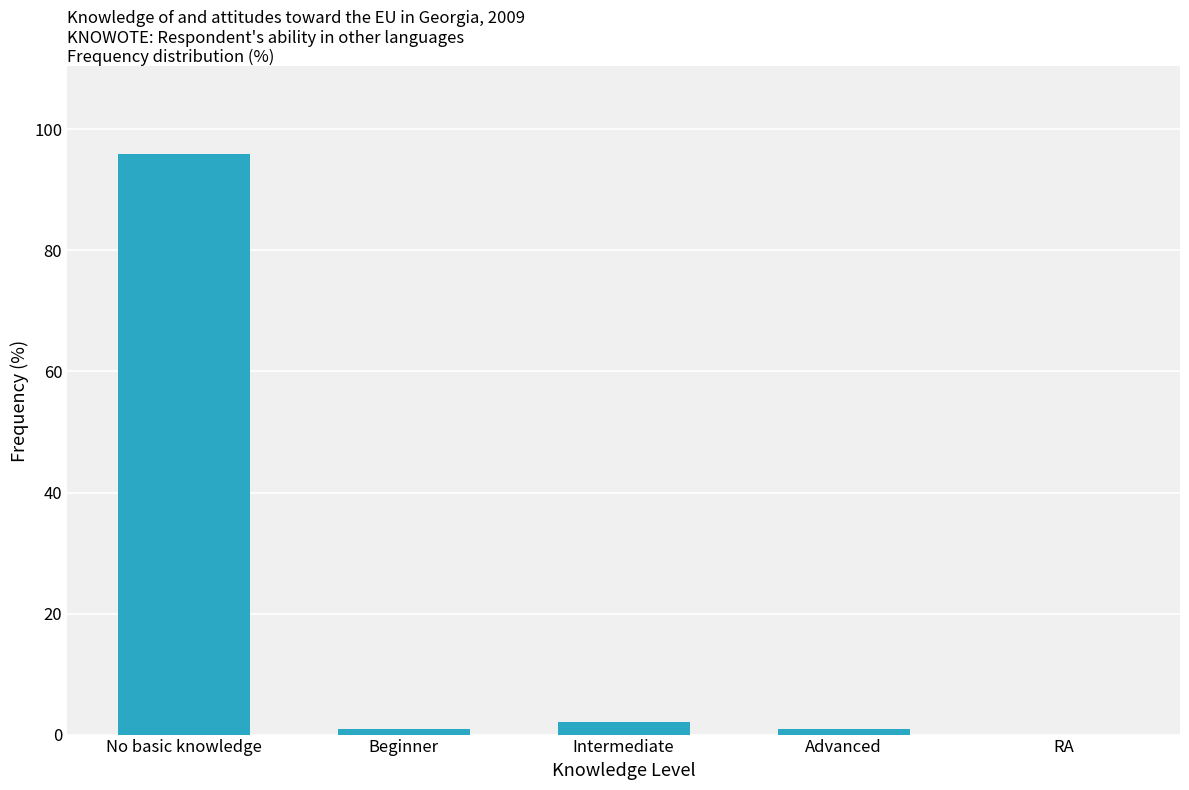

At which category does the chart reach its peak across all series?

No basic knowledge